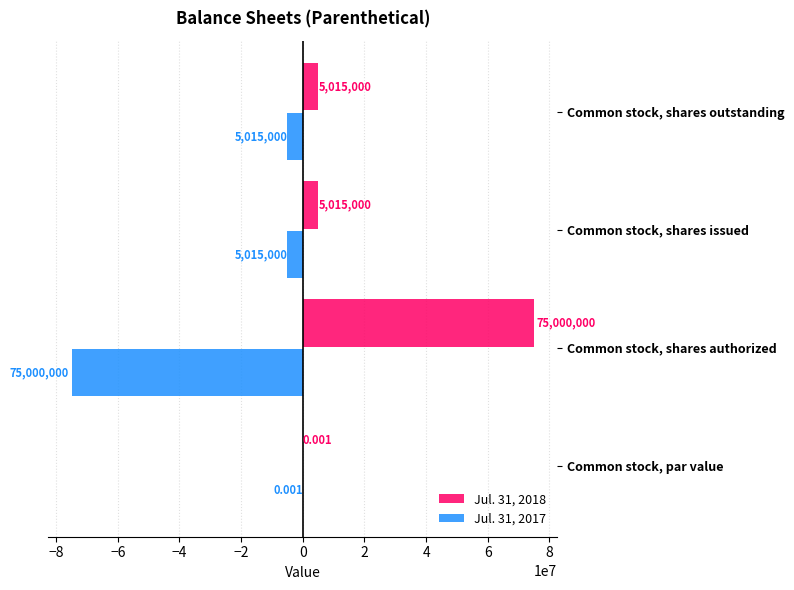

Which series has the largest total across all categories?

Jul. 31, 2018